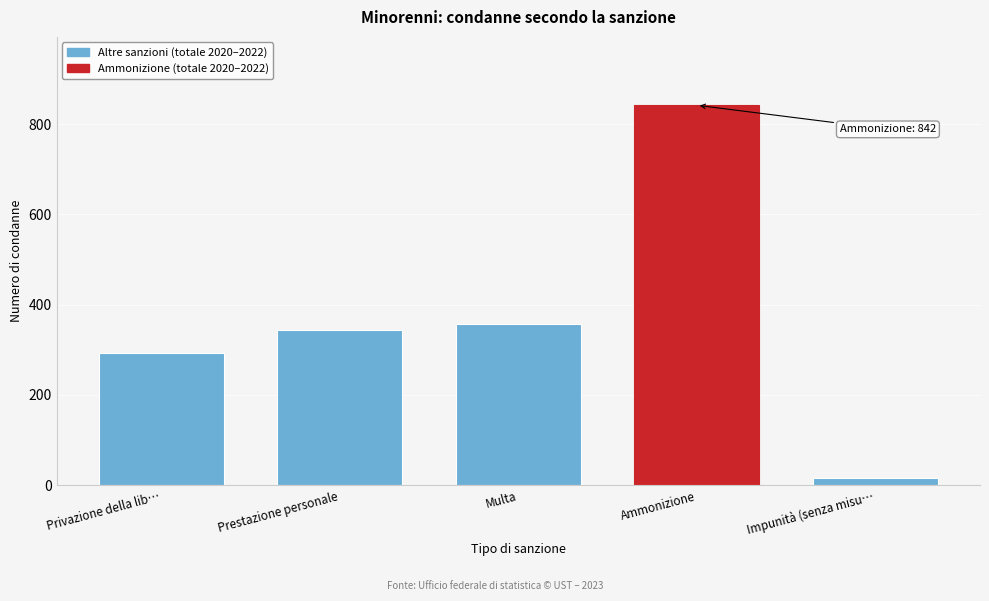

Reading left to right, transcribe all the data shown in this chart.

Privazione della lib…=294	Prestazione personale=343	Multa=358	Ammonizione=842	Impunità (senza misu…=17